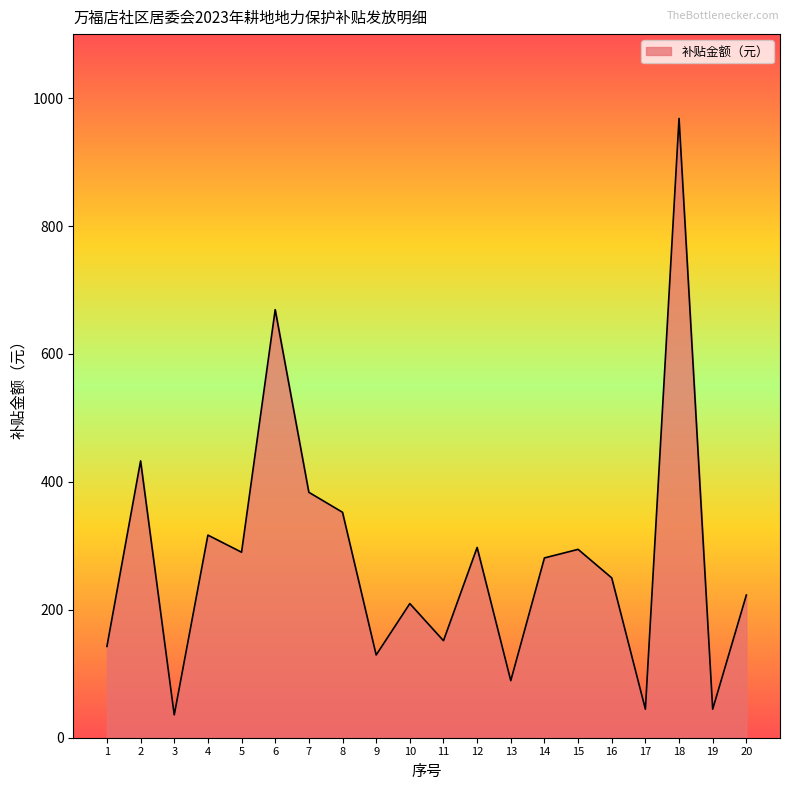

At which category does the data reach its first local peak?

2